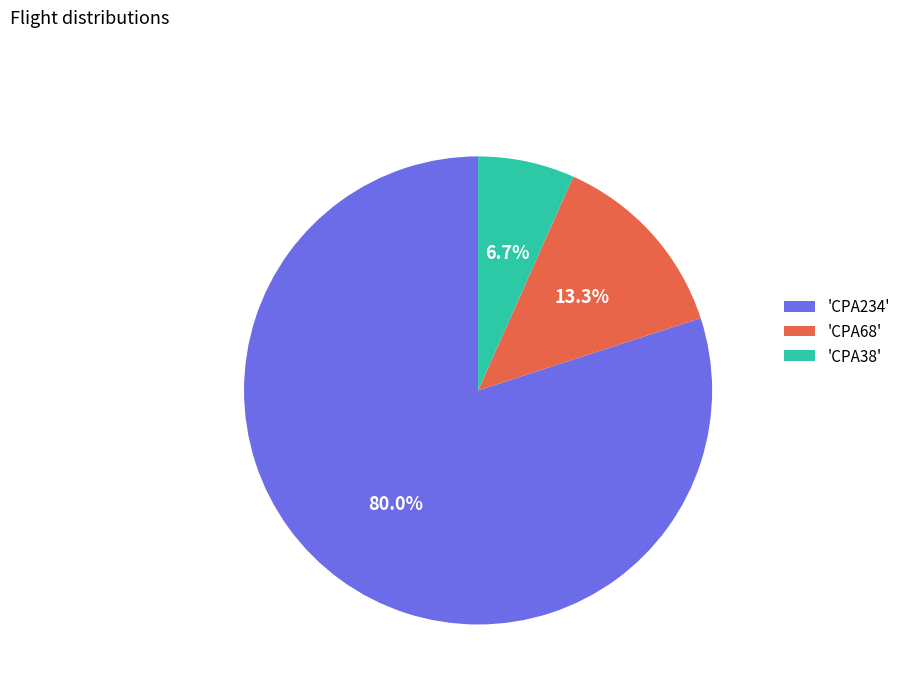

What is the ratio of the value at 'CPA234' to the value at 'CPA68'?

6.0